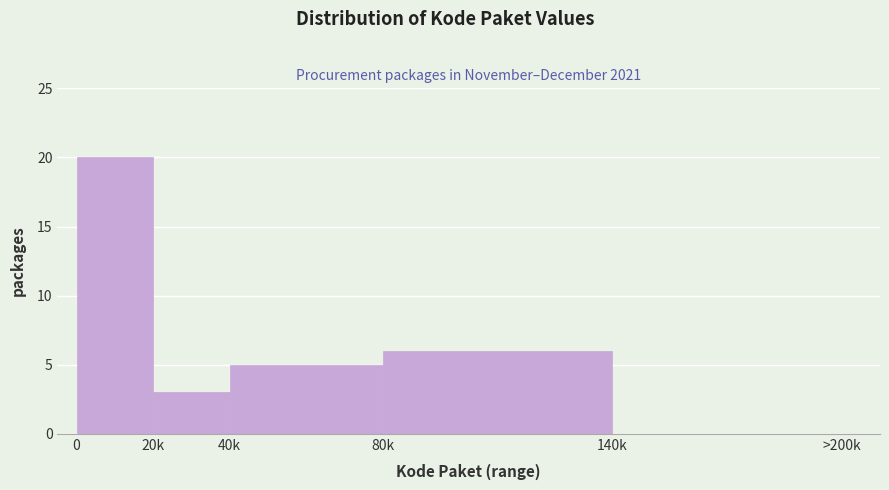

Reading left to right, extract all data points from this chart.

0=20	20k=3	40k=5	80k=6	140k=0